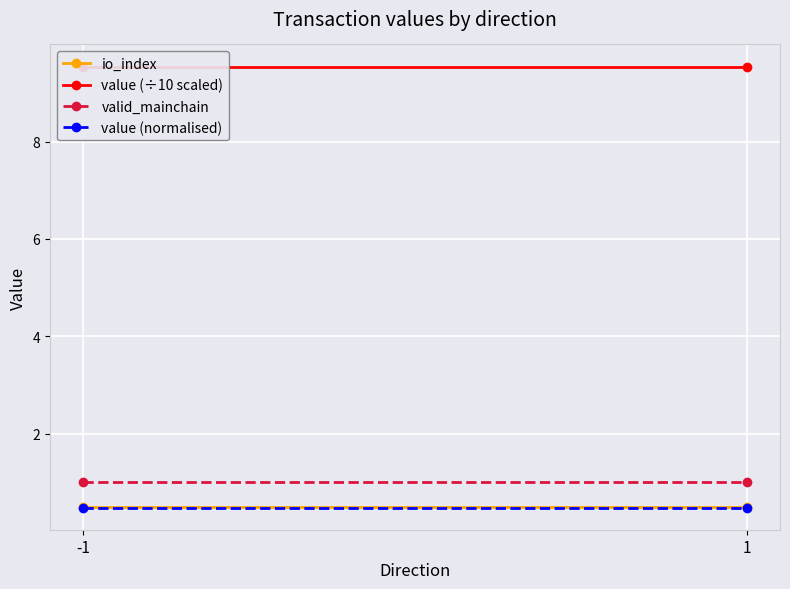

Reading right to left, list all the values displayed in this chart.

io_index: 1=0.5	-1=0.5
value (÷10 scaled): 1=9.5	-1=9.5
valid_mainchain: 1=1.0	-1=1.0
value (normalised): 1=0.5	-1=0.5